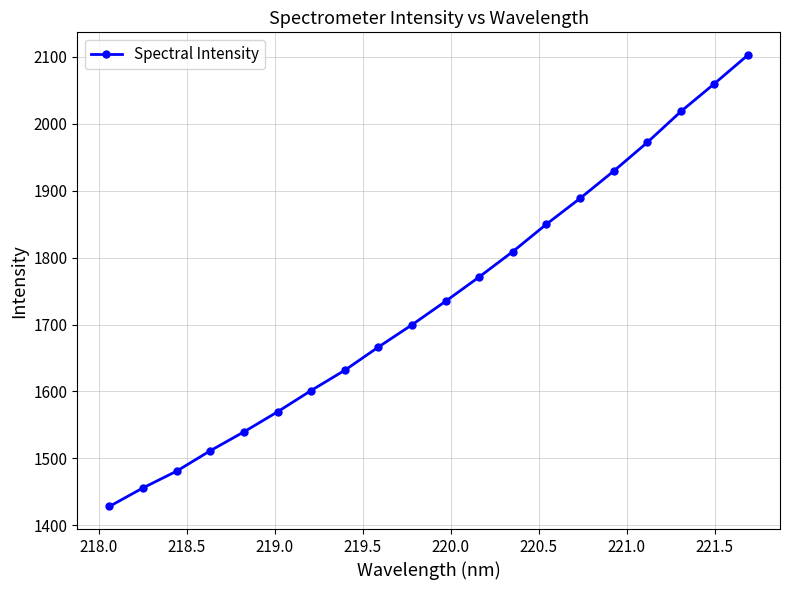

What is the greatest value displayed?

2102.9